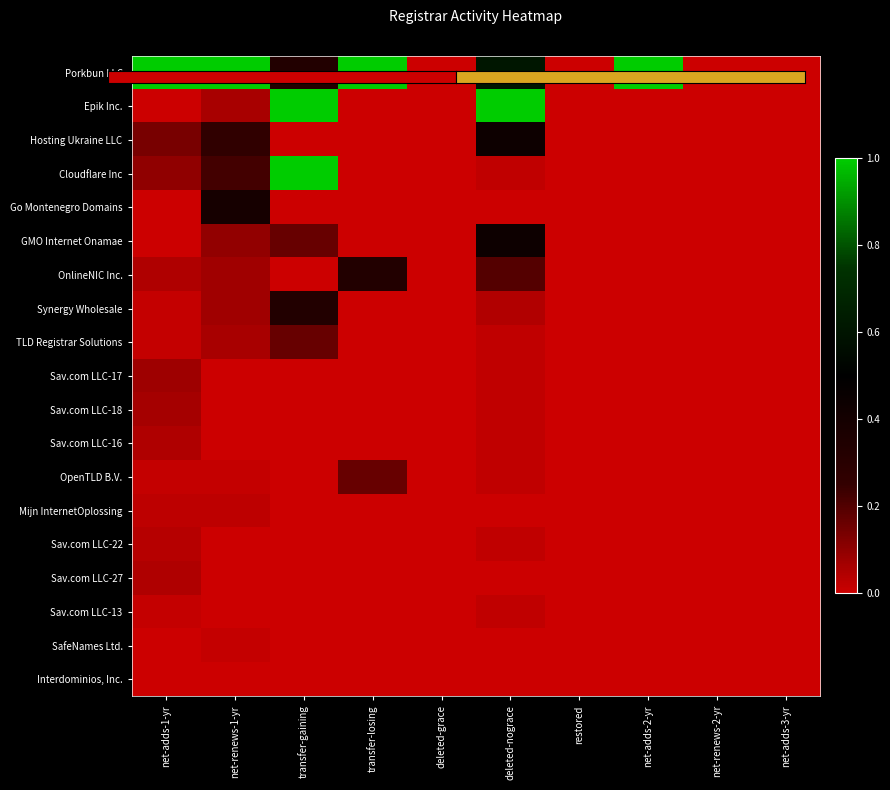

Reading left to right, transcribe all the data shown in this chart.

Porkbun LLC: net-adds-1-yr=1.0	net-renews-1-yr=1.0	transfer-gaining=0.3	transfer-losing=1.0	deleted-grace=0.0	deleted-nograce=0.6	restored=0.0	net-adds-2-yr=1.0	net-renews-2-yr=0.0	net-adds-3-yr=0.0
Epik Inc.: net-adds-1-yr=0.0	net-renews-1-yr=0.1	transfer-gaining=1.0	transfer-losing=0.0	deleted-grace=0.0	deleted-nograce=1.0	restored=0.0	net-adds-2-yr=0.0	net-renews-2-yr=0.0	net-adds-3-yr=0.0
Hosting Ukraine LLC: net-adds-1-yr=0.1	net-renews-1-yr=0.3	transfer-gaining=0.0	transfer-losing=0.0	deleted-grace=0.0	deleted-nograce=0.4	restored=0.0	net-adds-2-yr=0.0	net-renews-2-yr=0.0	net-adds-3-yr=0.0
Cloudflare Inc: net-adds-1-yr=0.1	net-renews-1-yr=0.2	transfer-gaining=1.0	transfer-losing=0.0	deleted-grace=0.0	deleted-nograce=0.0	restored=0.0	net-adds-2-yr=0.0	net-renews-2-yr=0.0	net-adds-3-yr=0.0
Go Montenegro Domains: net-adds-1-yr=0.0	net-renews-1-yr=0.4	transfer-gaining=0.0	transfer-losing=0.0	deleted-grace=0.0	deleted-nograce=0.0	restored=0.0	net-adds-2-yr=0.0	net-renews-2-yr=0.0	net-adds-3-yr=0.0
GMO Internet Onamae: net-adds-1-yr=0.0	net-renews-1-yr=0.1	transfer-gaining=0.2	transfer-losing=0.0	deleted-grace=0.0	deleted-nograce=0.4	restored=0.0	net-adds-2-yr=0.0	net-renews-2-yr=0.0	net-adds-3-yr=0.0
OnlineNIC Inc.: net-adds-1-yr=0.1	net-renews-1-yr=0.1	transfer-gaining=0.0	transfer-losing=0.3	deleted-grace=0.0	deleted-nograce=0.2	restored=0.0	net-adds-2-yr=0.0	net-renews-2-yr=0.0	net-adds-3-yr=0.0
Synergy Wholesale: net-adds-1-yr=0.0	net-renews-1-yr=0.1	transfer-gaining=0.3	transfer-losing=0.0	deleted-grace=0.0	deleted-nograce=0.0	restored=0.0	net-adds-2-yr=0.0	net-renews-2-yr=0.0	net-adds-3-yr=0.0
TLD Registrar Solutions: net-adds-1-yr=0.0	net-renews-1-yr=0.1	transfer-gaining=0.2	transfer-losing=0.0	deleted-grace=0.0	deleted-nograce=0.0	restored=0.0	net-adds-2-yr=0.0	net-renews-2-yr=0.0	net-adds-3-yr=0.0
Sav.com LLC-17: net-adds-1-yr=0.1	net-renews-1-yr=0.0	transfer-gaining=0.0	transfer-losing=0.0	deleted-grace=0.0	deleted-nograce=0.0	restored=0.0	net-adds-2-yr=0.0	net-renews-2-yr=0.0	net-adds-3-yr=0.0
Sav.com LLC-18: net-adds-1-yr=0.1	net-renews-1-yr=0.0	transfer-gaining=0.0	transfer-losing=0.0	deleted-grace=0.0	deleted-nograce=0.0	restored=0.0	net-adds-2-yr=0.0	net-renews-2-yr=0.0	net-adds-3-yr=0.0
Sav.com LLC-16: net-adds-1-yr=0.1	net-renews-1-yr=0.0	transfer-gaining=0.0	transfer-losing=0.0	deleted-grace=0.0	deleted-nograce=0.0	restored=0.0	net-adds-2-yr=0.0	net-renews-2-yr=0.0	net-adds-3-yr=0.0
OpenTLD B.V.: net-adds-1-yr=0.0	net-renews-1-yr=0.0	transfer-gaining=0.0	transfer-losing=0.2	deleted-grace=0.0	deleted-nograce=0.0	restored=0.0	net-adds-2-yr=0.0	net-renews-2-yr=0.0	net-adds-3-yr=0.0
Mijn InternetOplossing: net-adds-1-yr=0.0	net-renews-1-yr=0.0	transfer-gaining=0.0	transfer-losing=0.0	deleted-grace=0.0	deleted-nograce=0.0	restored=0.0	net-adds-2-yr=0.0	net-renews-2-yr=0.0	net-adds-3-yr=0.0
Sav.com LLC-22: net-adds-1-yr=0.0	net-renews-1-yr=0.0	transfer-gaining=0.0	transfer-losing=0.0	deleted-grace=0.0	deleted-nograce=0.0	restored=0.0	net-adds-2-yr=0.0	net-renews-2-yr=0.0	net-adds-3-yr=0.0
Sav.com LLC-27: net-adds-1-yr=0.1	net-renews-1-yr=0.0	transfer-gaining=0.0	transfer-losing=0.0	deleted-grace=0.0	deleted-nograce=0.0	restored=0.0	net-adds-2-yr=0.0	net-renews-2-yr=0.0	net-adds-3-yr=0.0
Sav.com LLC-13: net-adds-1-yr=0.0	net-renews-1-yr=0.0	transfer-gaining=0.0	transfer-losing=0.0	deleted-grace=0.0	deleted-nograce=0.0	restored=0.0	net-adds-2-yr=0.0	net-renews-2-yr=0.0	net-adds-3-yr=0.0
SafeNames Ltd.: net-adds-1-yr=0.0	net-renews-1-yr=0.0	transfer-gaining=0.0	transfer-losing=0.0	deleted-grace=0.0	deleted-nograce=0.0	restored=0.0	net-adds-2-yr=0.0	net-renews-2-yr=0.0	net-adds-3-yr=0.0
Interdominios, Inc.: net-adds-1-yr=0.0	net-renews-1-yr=0.0	transfer-gaining=0.0	transfer-losing=0.0	deleted-grace=0.0	deleted-nograce=0.0	restored=0.0	net-adds-2-yr=0.0	net-renews-2-yr=0.0	net-adds-3-yr=0.0